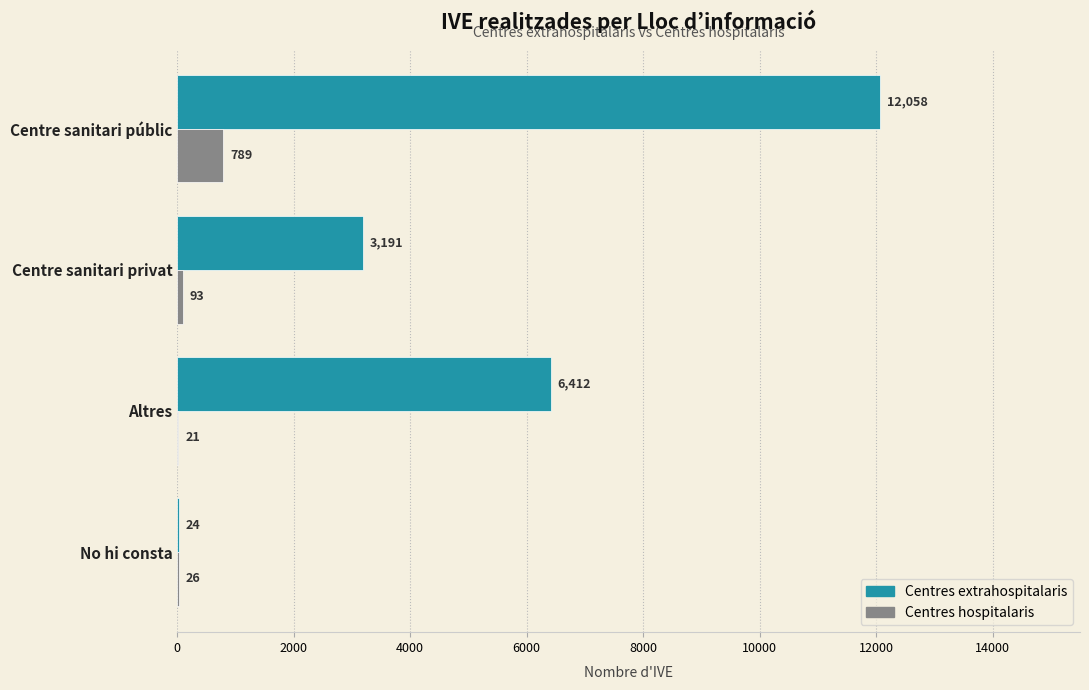

What is the sum of the Centres hospitalaris values at Centre sanitari privat and Altres?

114